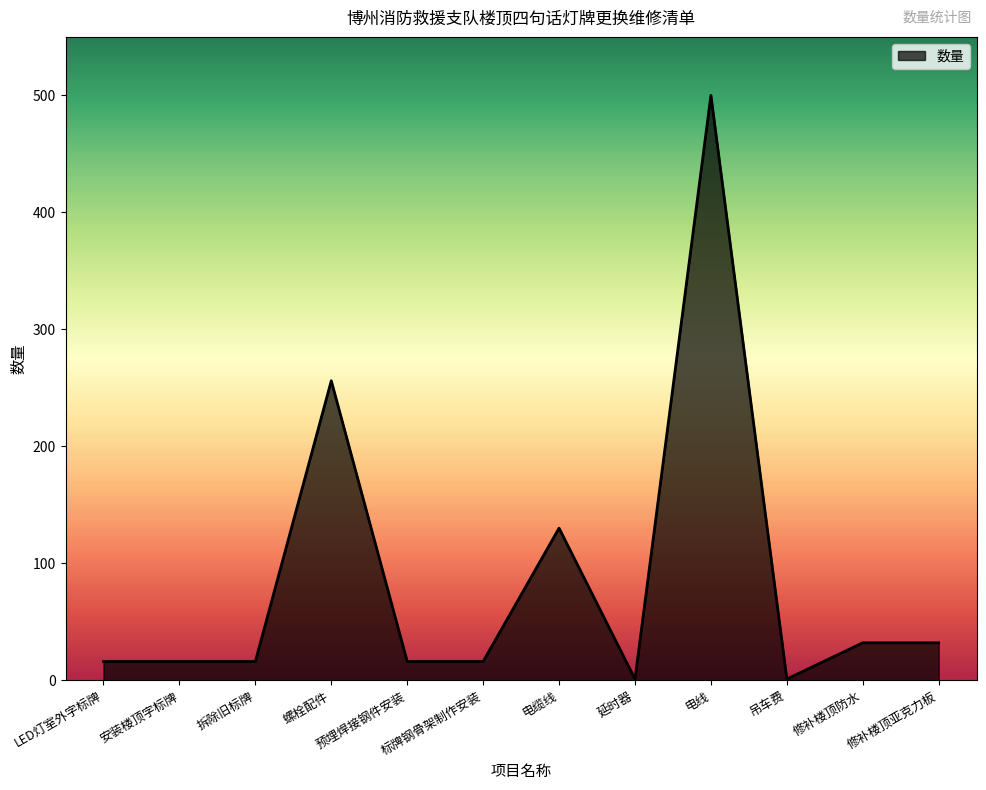

True or false: the data has more than 0 interior local peaks.

True